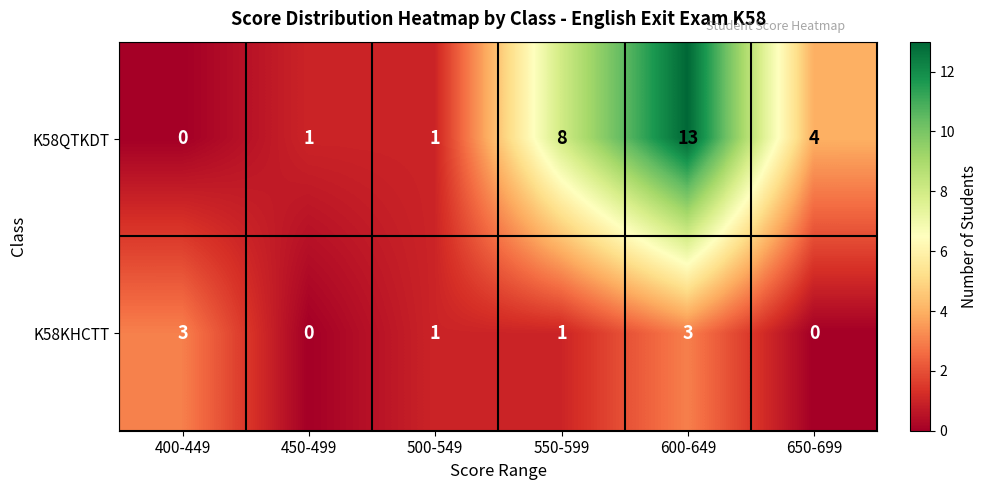

What is the difference between the second highest and minimum values in the K58KHCTT series?

3